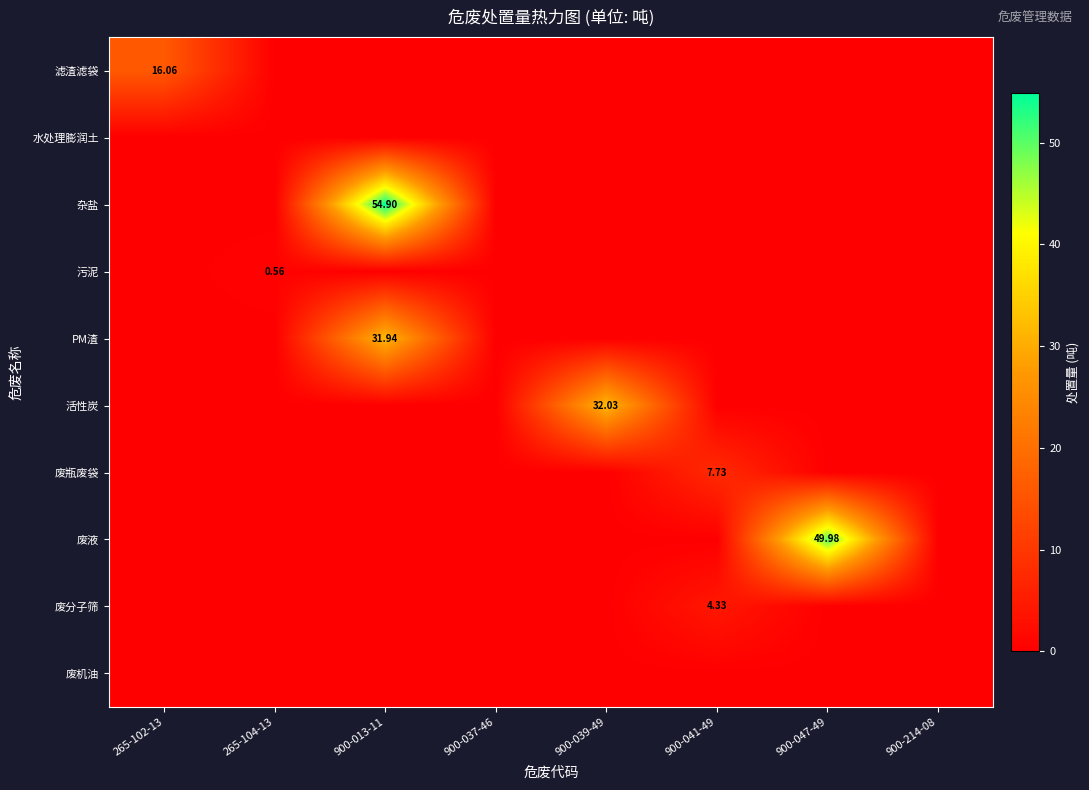

Which category has the lowest value in the 废液 series?

265-102-13